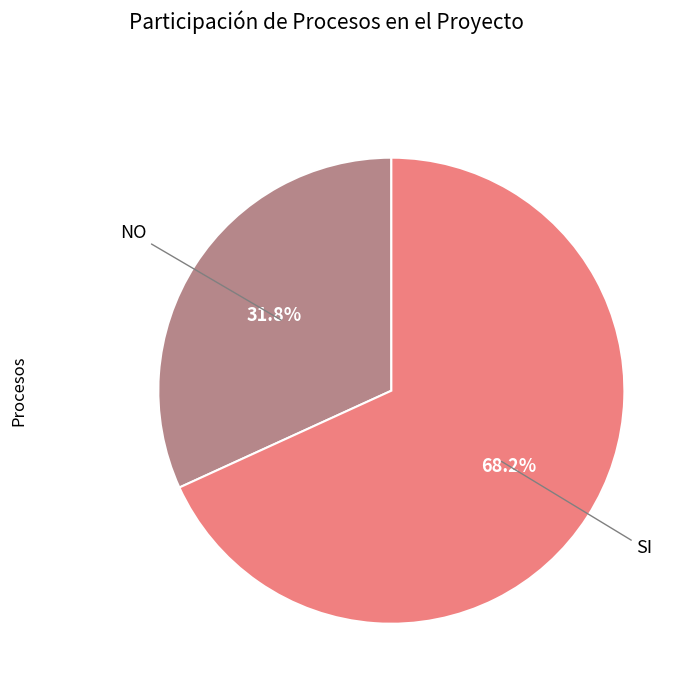

How many segments does this pie chart have?

2